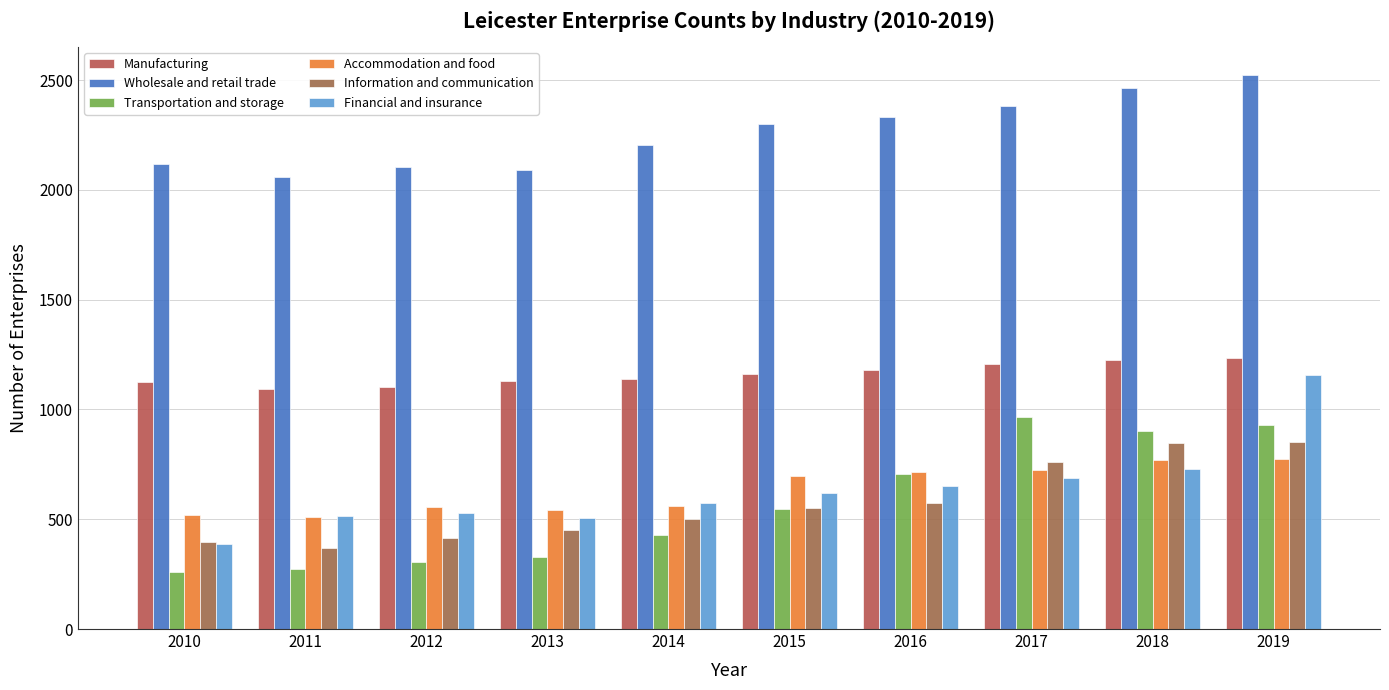

Rank the series by their maximum value, from highest to lowest.

Wholesale and retail trade, Manufacturing, Financial and insurance, Transportation and storage, Information and communication, Accommodation and food